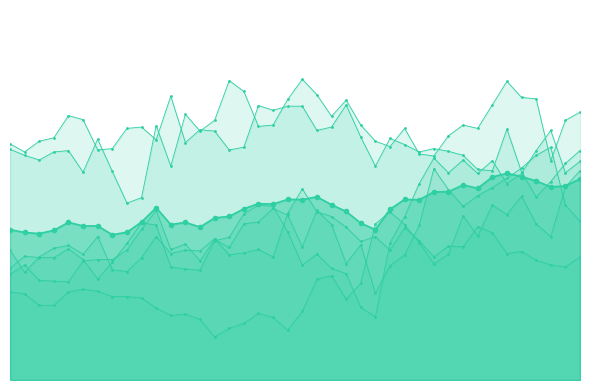

Which category has the lowest value across all series?

7